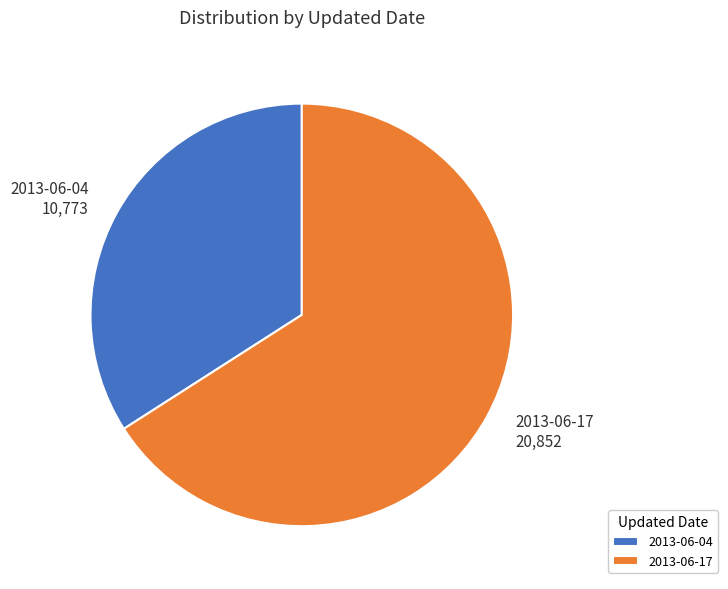

Which has a higher value, 2013-06-17 20,852 or 2013-06-04 10,773?

2013-06-17 20,852